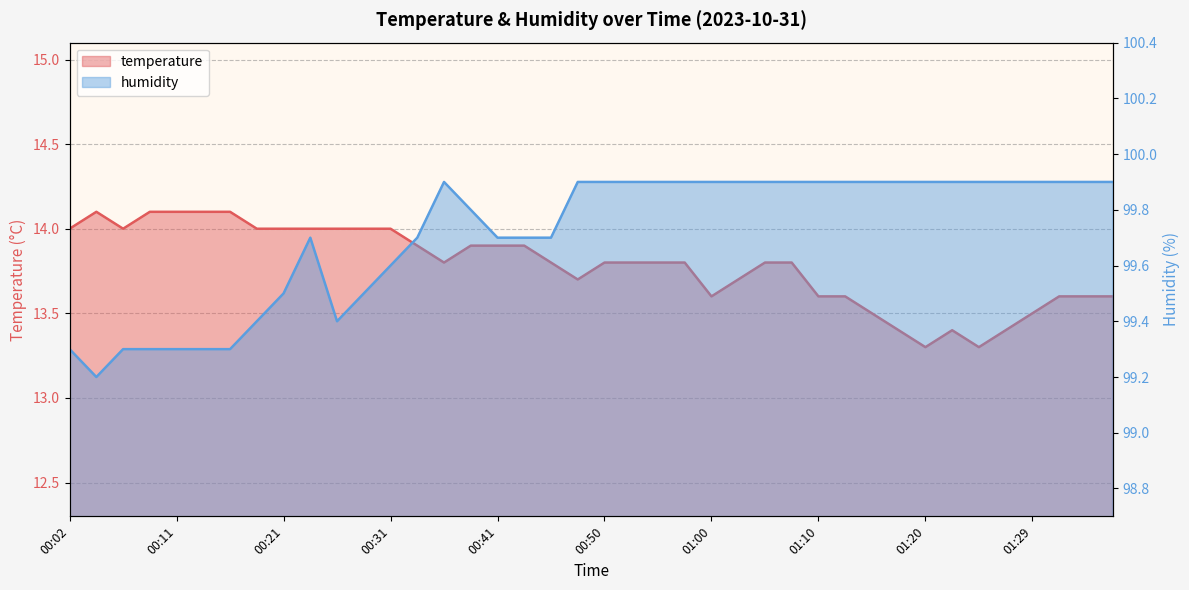

What are all the series names shown in the legend?

temperature, humidity